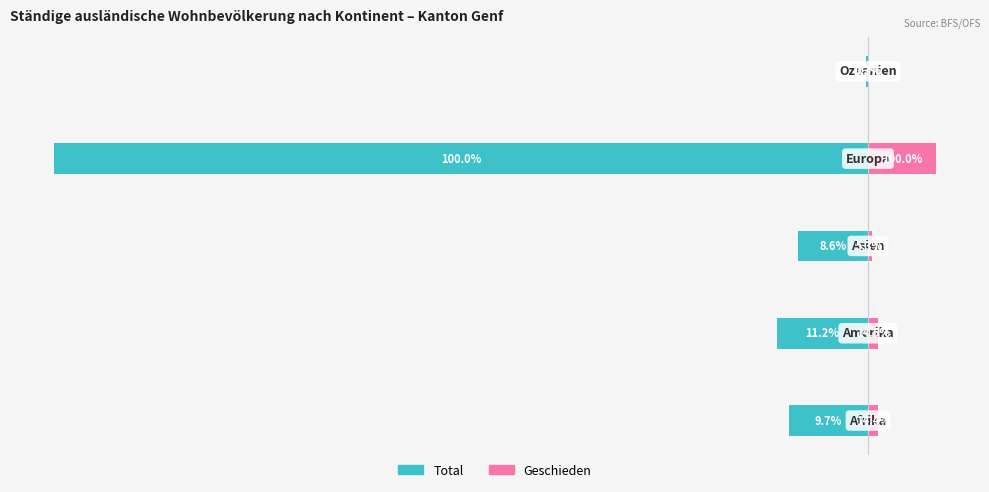

Which series has the widest spread of values?

Total